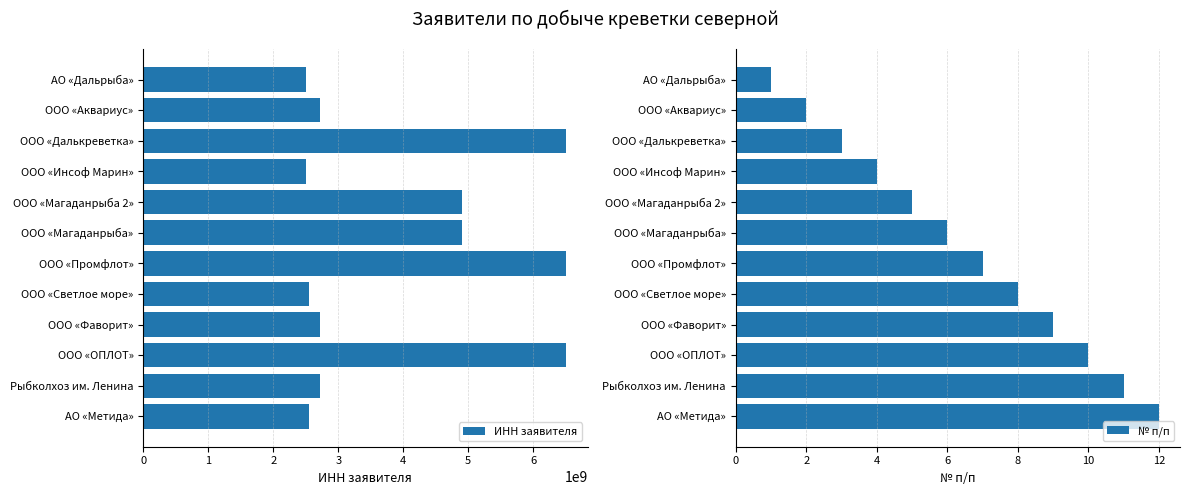

How many bars are there in total?

24